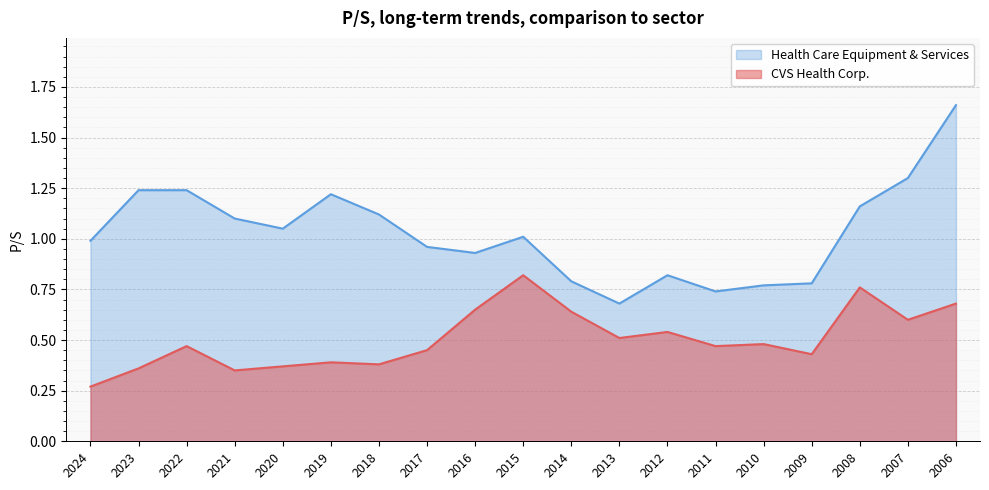

The CVS Health Corp. series shows 0.6 at 2019. True or false?

False